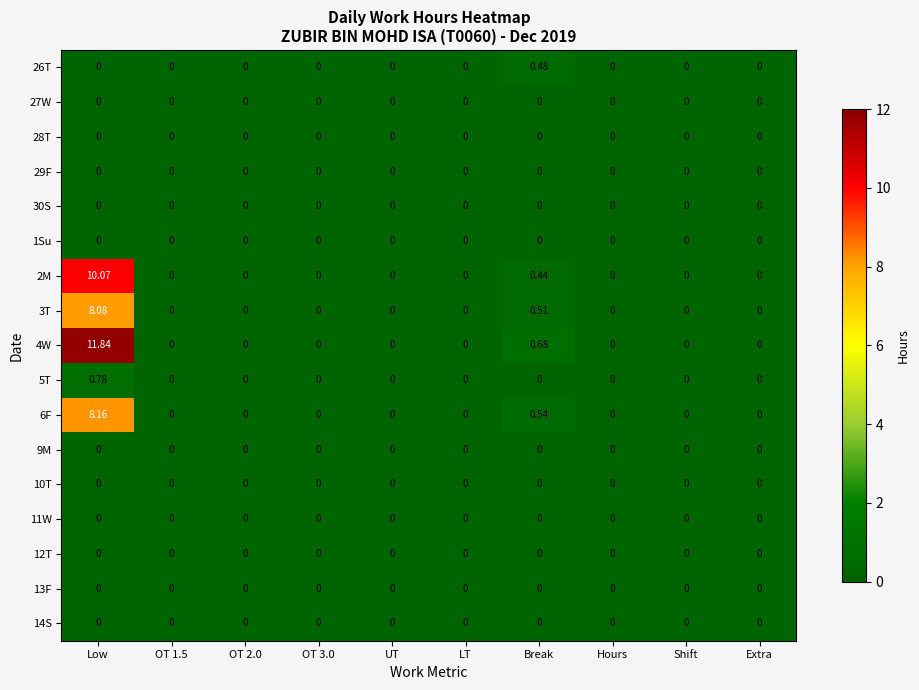

Which label corresponds to the largest value in the chart?

Low